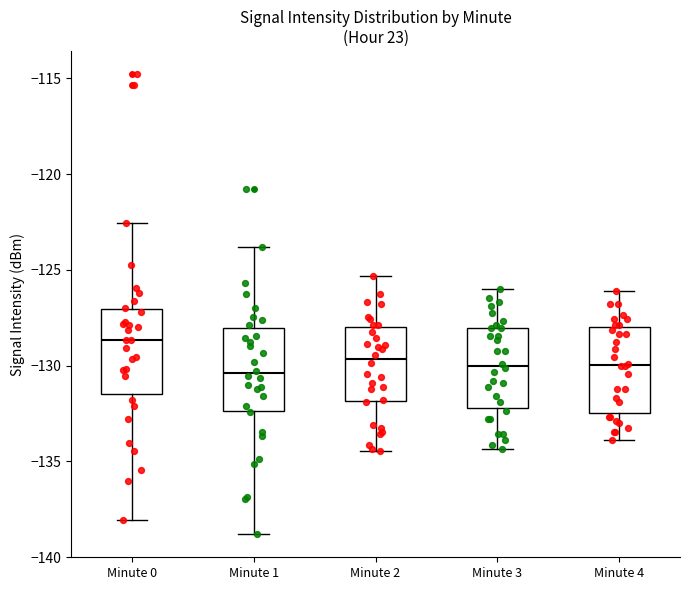

Reading left to right, transcribe this box plot: for each box, give where its median line is, the range the box spans, and where its two whiskers end, as read against the y-axis. The values are not printed on the chart, so give them approximately, as read against the axis.

Minute 0: median -128.5, box -131.5 to -127.0, whiskers -138.0 to -122.5
Minute 1: median -130.5, box -132.5 to -128.0, whiskers -139.0 to -124.0
Minute 2: median -129.5, box -132.0 to -128.0, whiskers -134.5 to -125.5
Minute 3: median -130.0, box -132.0 to -128.0, whiskers -134.5 to -126.0
Minute 4: median -130.0, box -132.5 to -128.0, whiskers -134.0 to -126.0